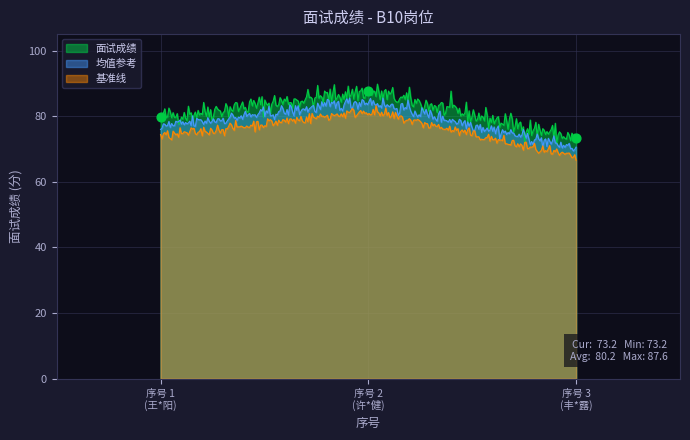

What is the minimum value for 面试成绩?

71.6